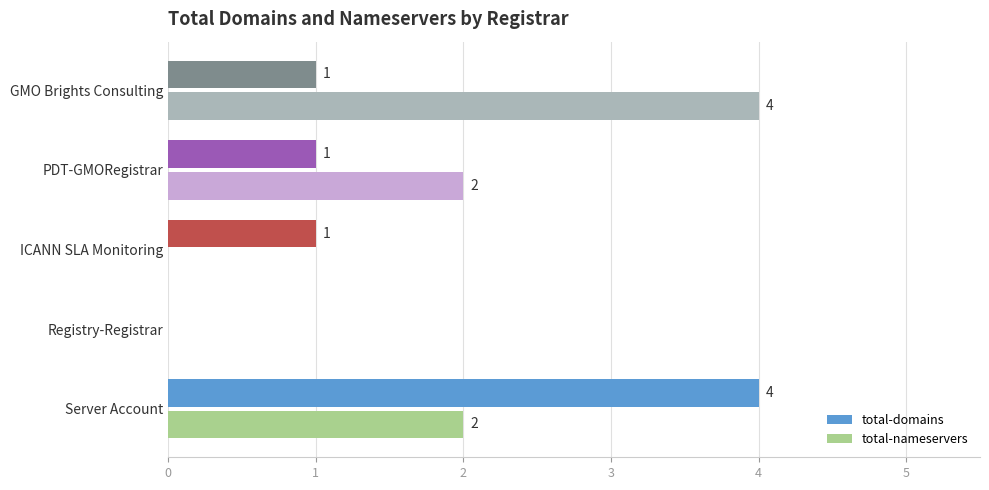

What is the greatest value displayed?

4